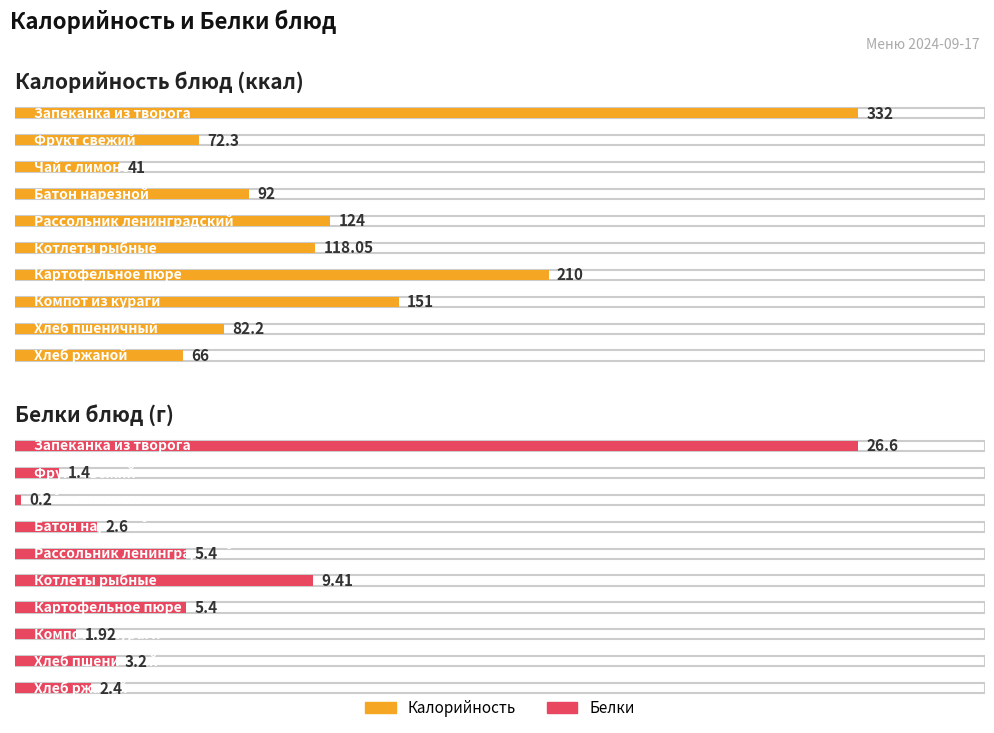

What are all the series names shown in the legend?

Калорийность, Белки